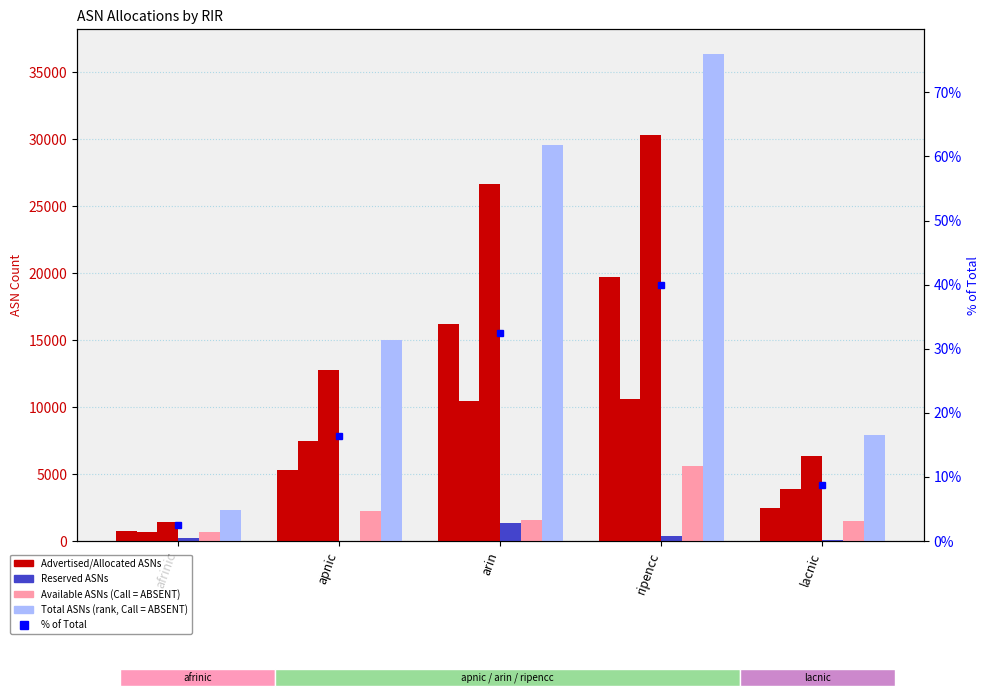

What is the difference between the Available ASNs values at lacnic and arin?

74